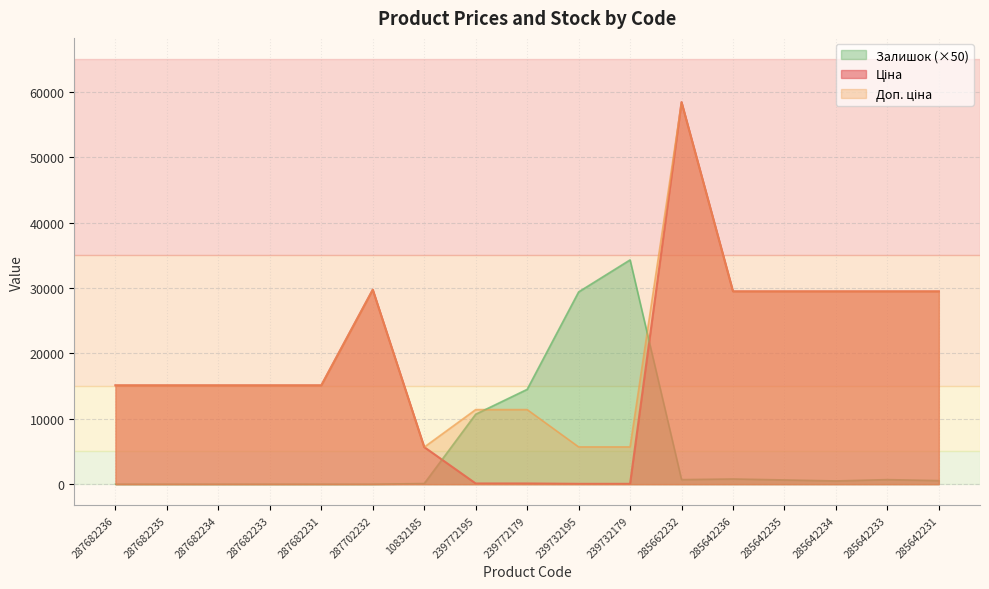

True or false: Доп. ціна and Ціна cross at least once.

False